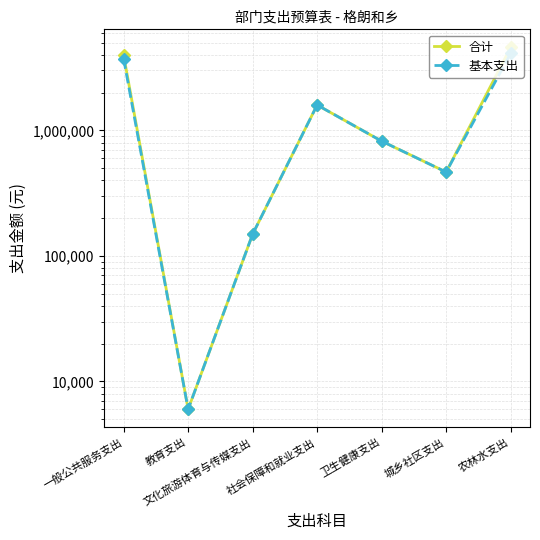

What are all the series names shown in the legend?

合计, 基本支出